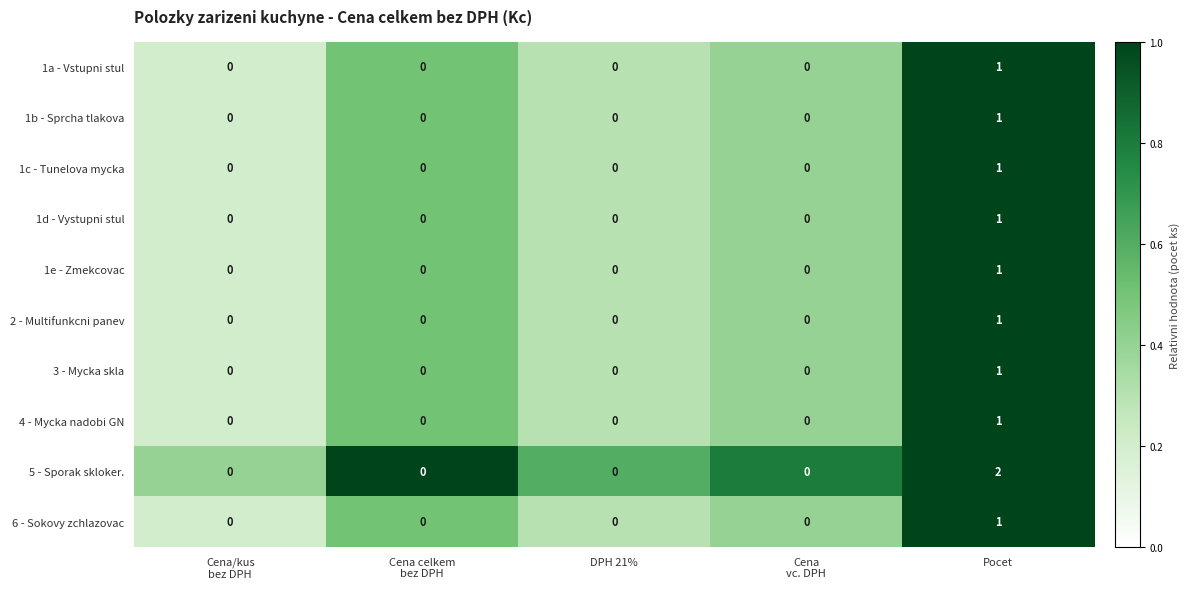

The value of 6 - Sokovy zchlazovac at Pocet is 1. True or false?

True